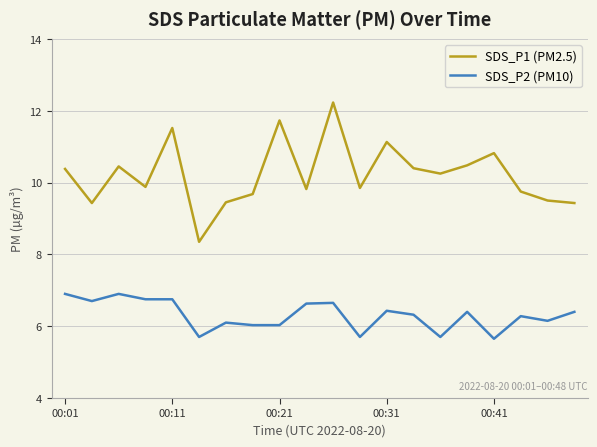

True or false: SDS_P1 (PM2.5) and SDS_P2 (PM10) intersect in this chart.

False